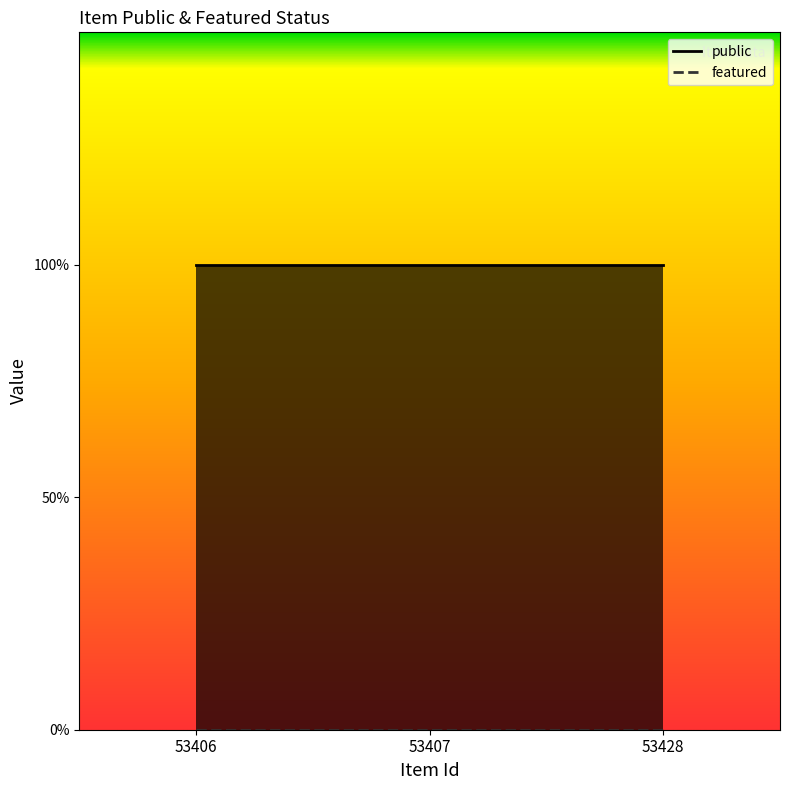

How many lines are shown in the chart?

2